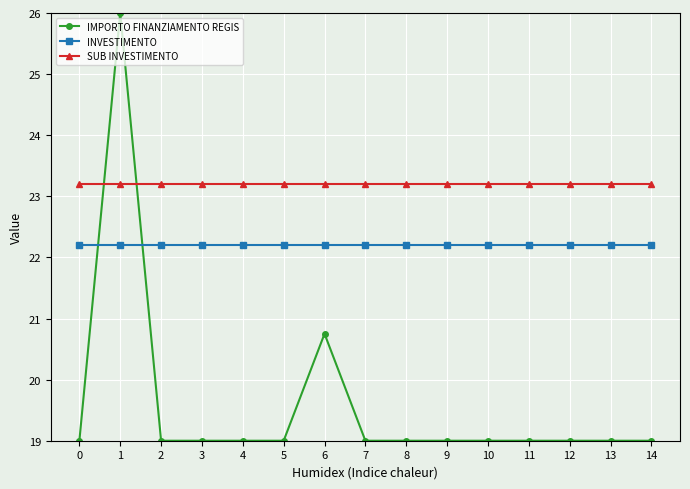

Count the number of categories in the chart.

15